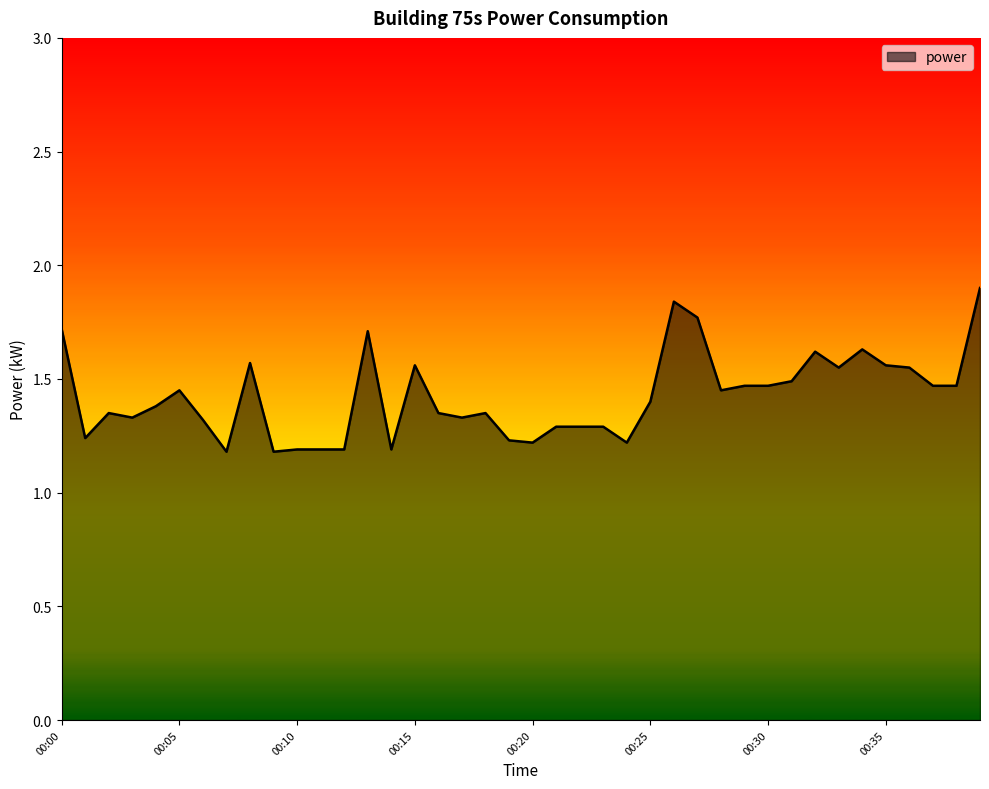

What is the difference between the maximum and minimum values?

0.7